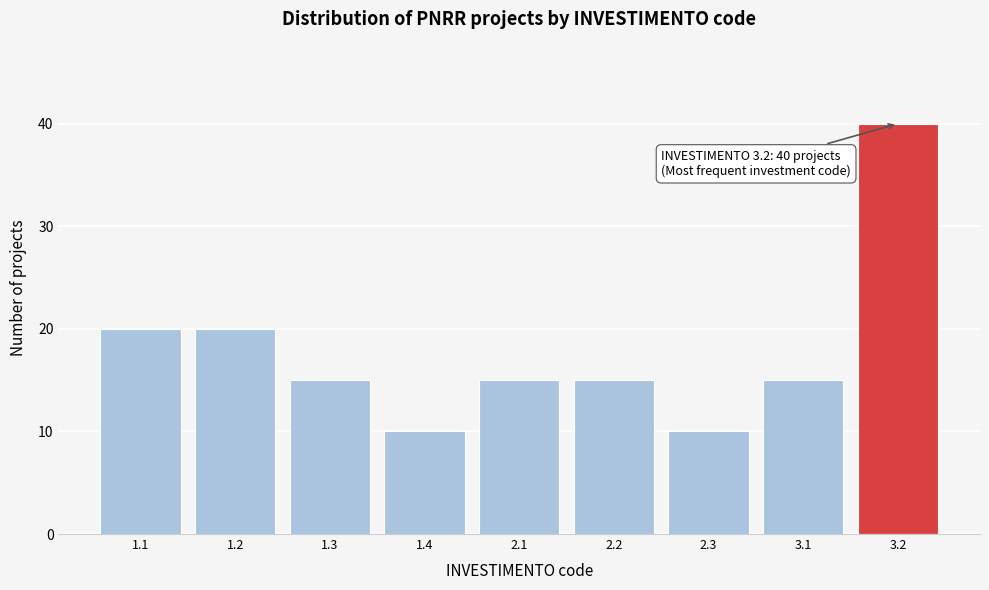

Reading right to left, what are all the values shown in this chart?

40	15	10	15	15	10	15	20	20